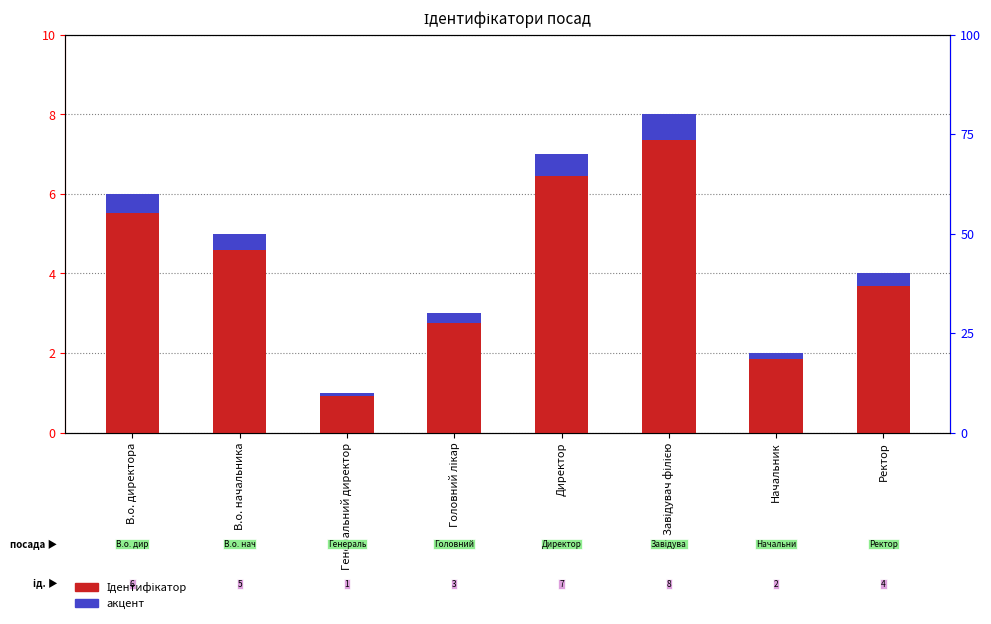

What value does the Ідентифікатор series have at В.о. директора?

6.0